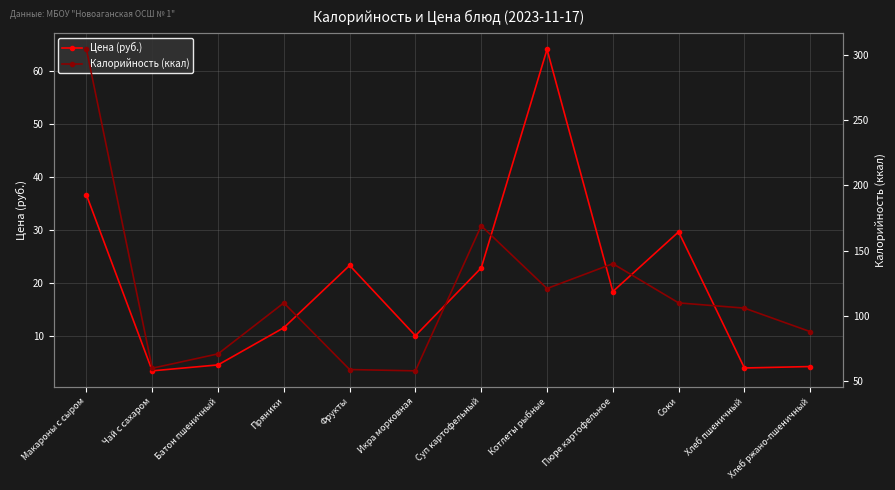

True or false: Калорийность (ккал) has a value of 60.2 at Соки.

False